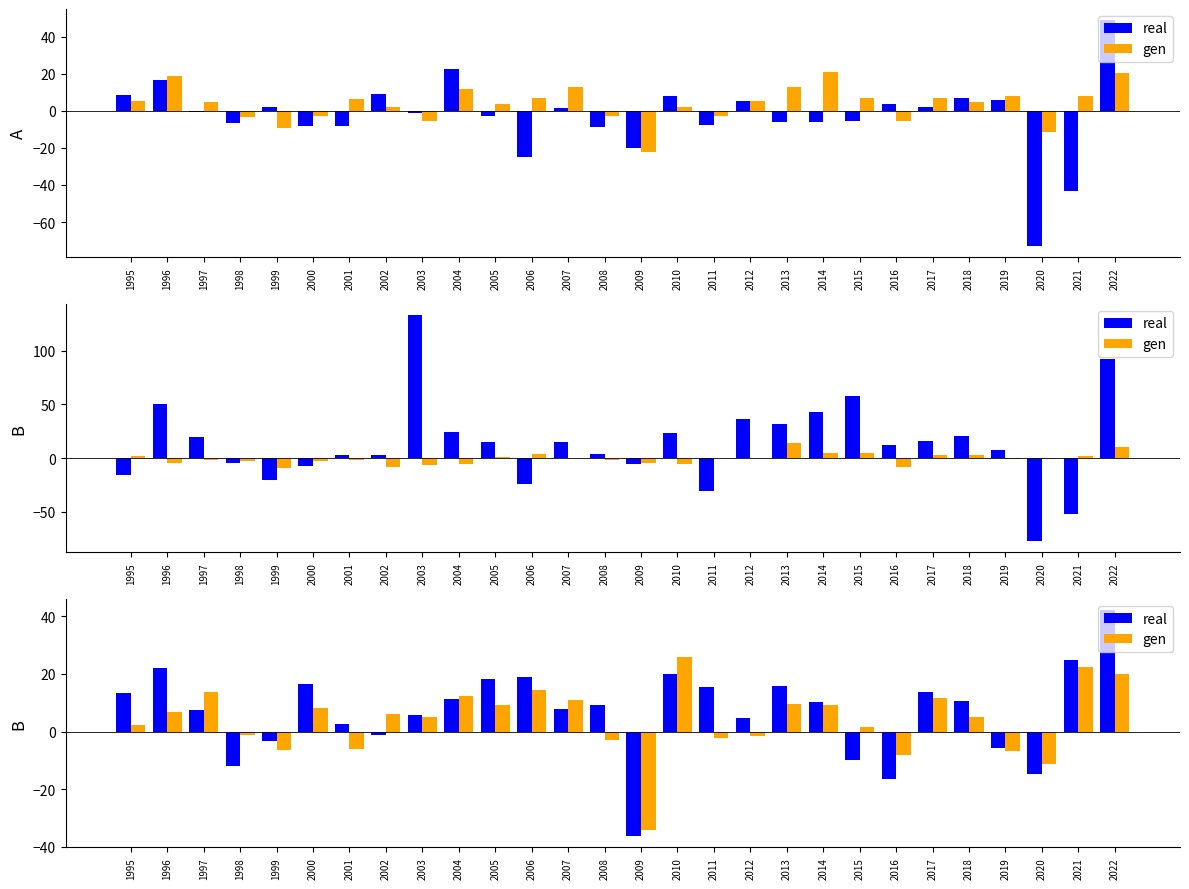

What are all the series names shown in the legend?

real, gen